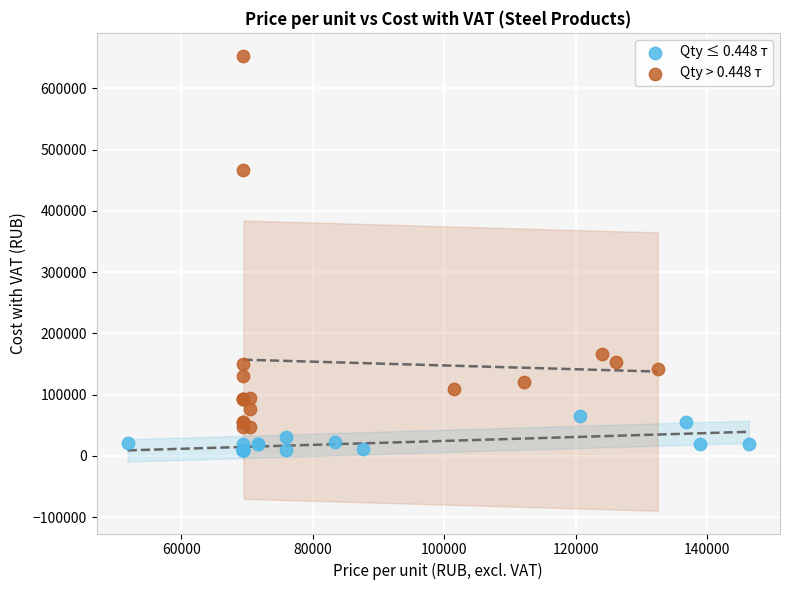

Which series has the largest Y range (max minus min)?

Qty > 0.448 т